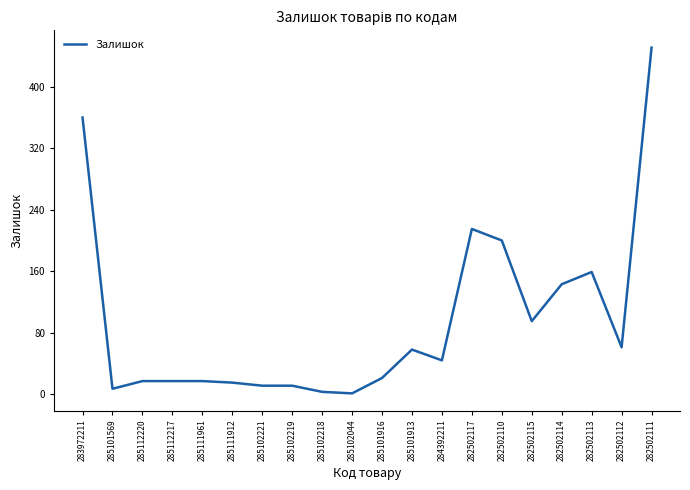

Reading left to right, transcribe all the data shown in this chart.

360	7	17	17	17	15	11	11	3	1	21	58	44	215	200	95	143	159	61	451